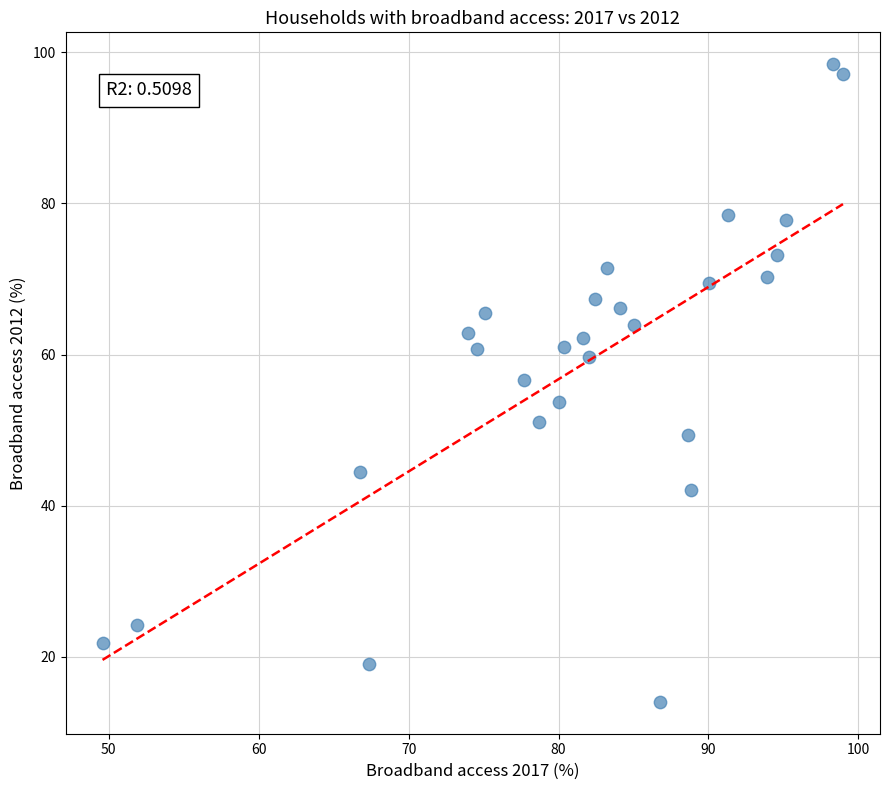

What is the range of Y values (max minus min)?

84.4